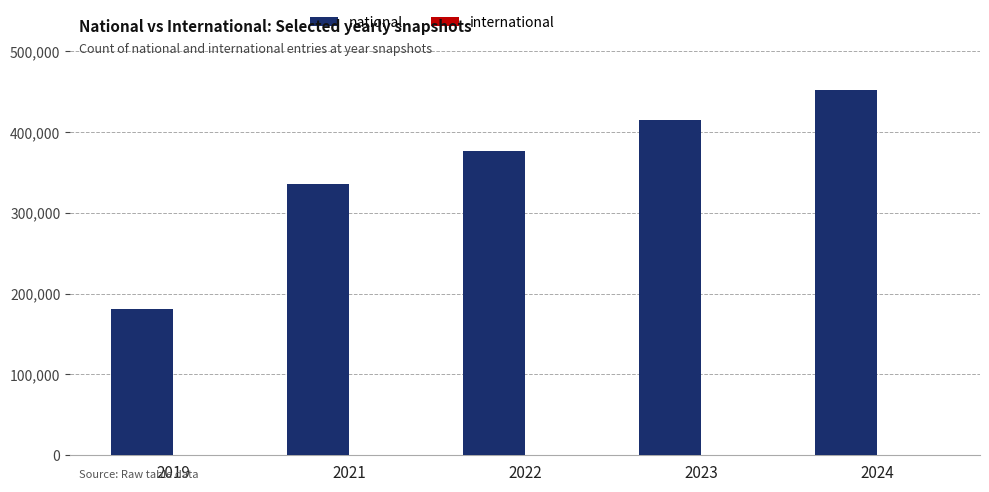

Which series has the largest total across all categories?

national